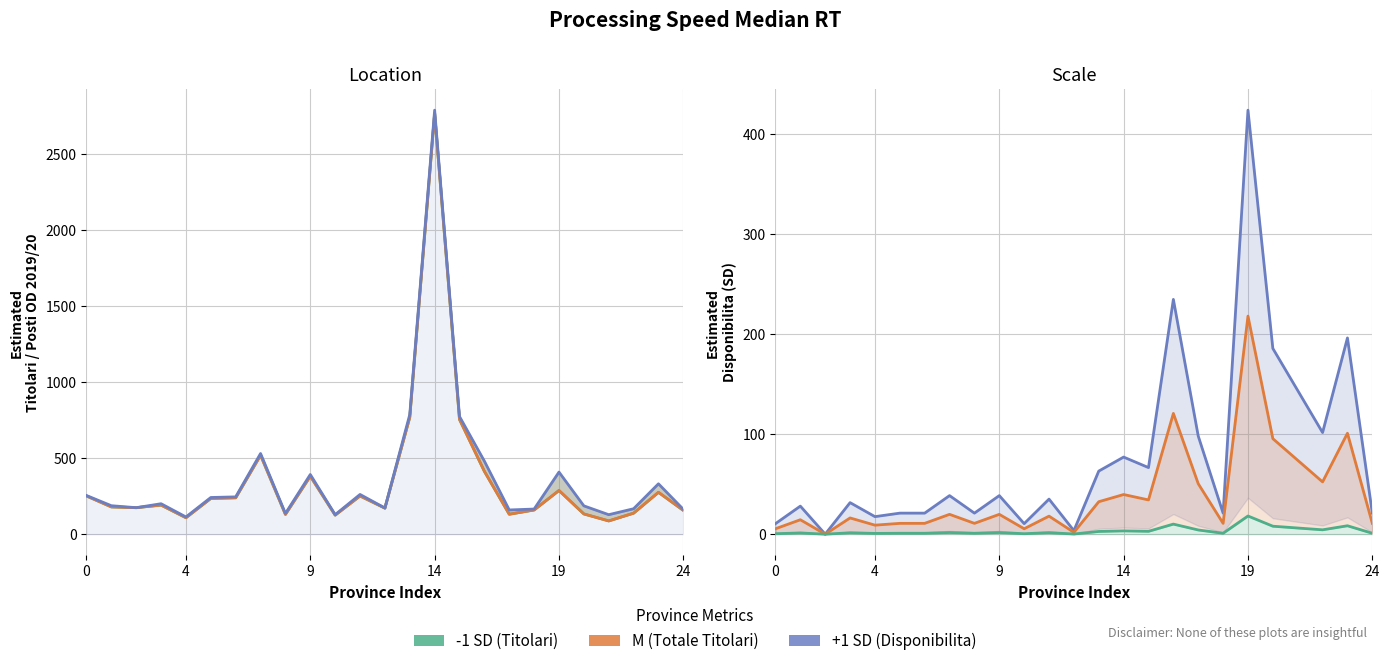

What is the difference between the maximum and minimum values in the Posti OD 2019/20 series?

2673.0